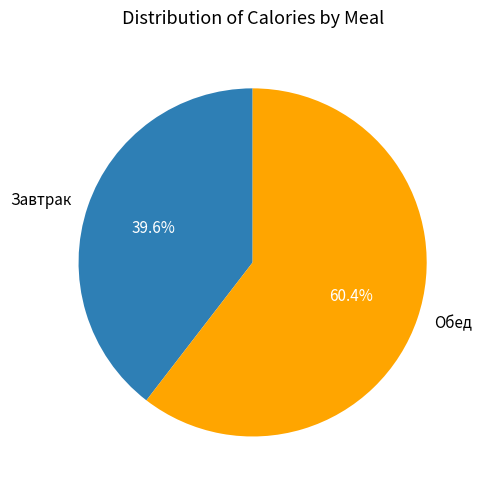

To the nearest percent, what is the average slice percentage?

50%